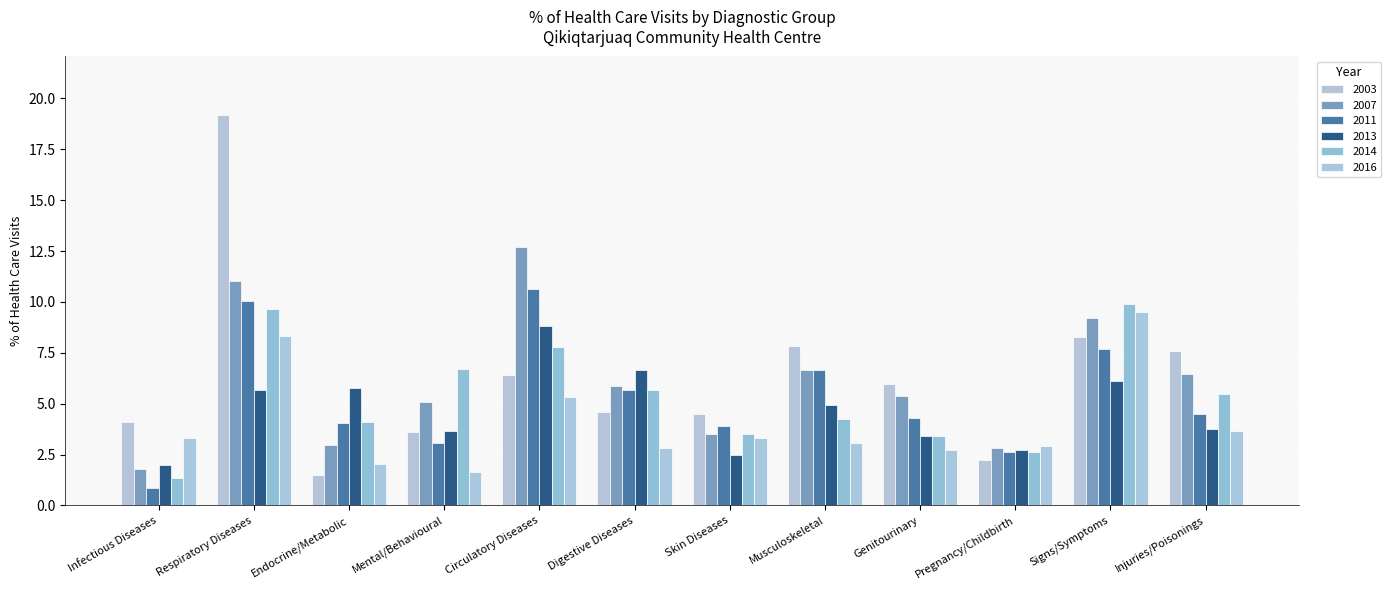

At which label does 2013 reach its minimum?

Infectious Diseases